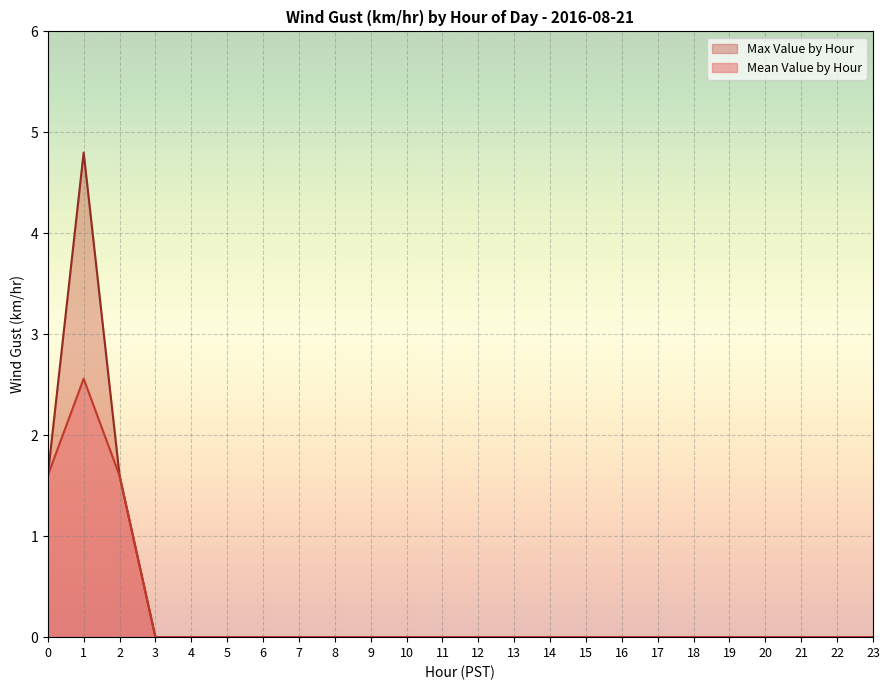

Which series has the largest range (max minus min)?

Max Value by Hour